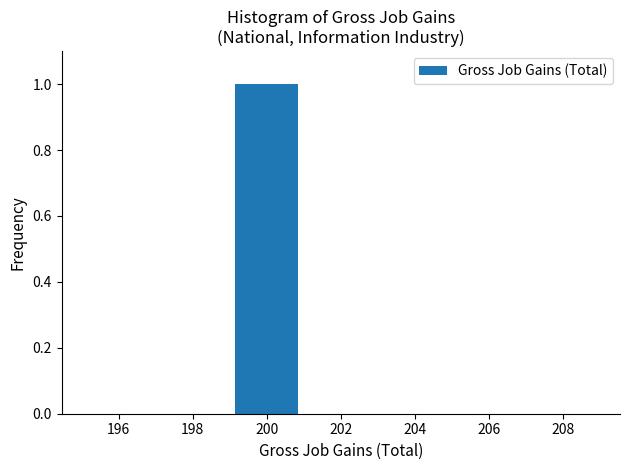

Reading left to right, transcribe this chart: for each bar, give the range it covers on the x-axis and its height. The values are not printed on the chart, so give them approximately, as read against the axis.

195 to 197: 0
197 to 199: 0
199 to 201: 1
201 to 203: 0
203 to 205: 0
205 to 207: 0
207 to 209: 0